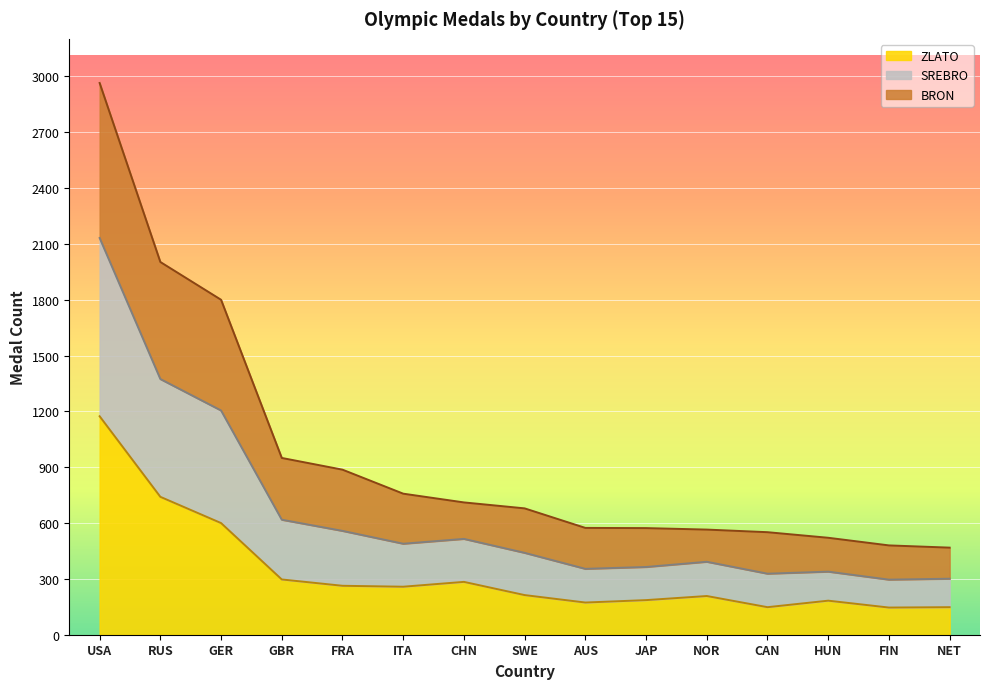

Which category has the highest value in the ZLATO series?

USA